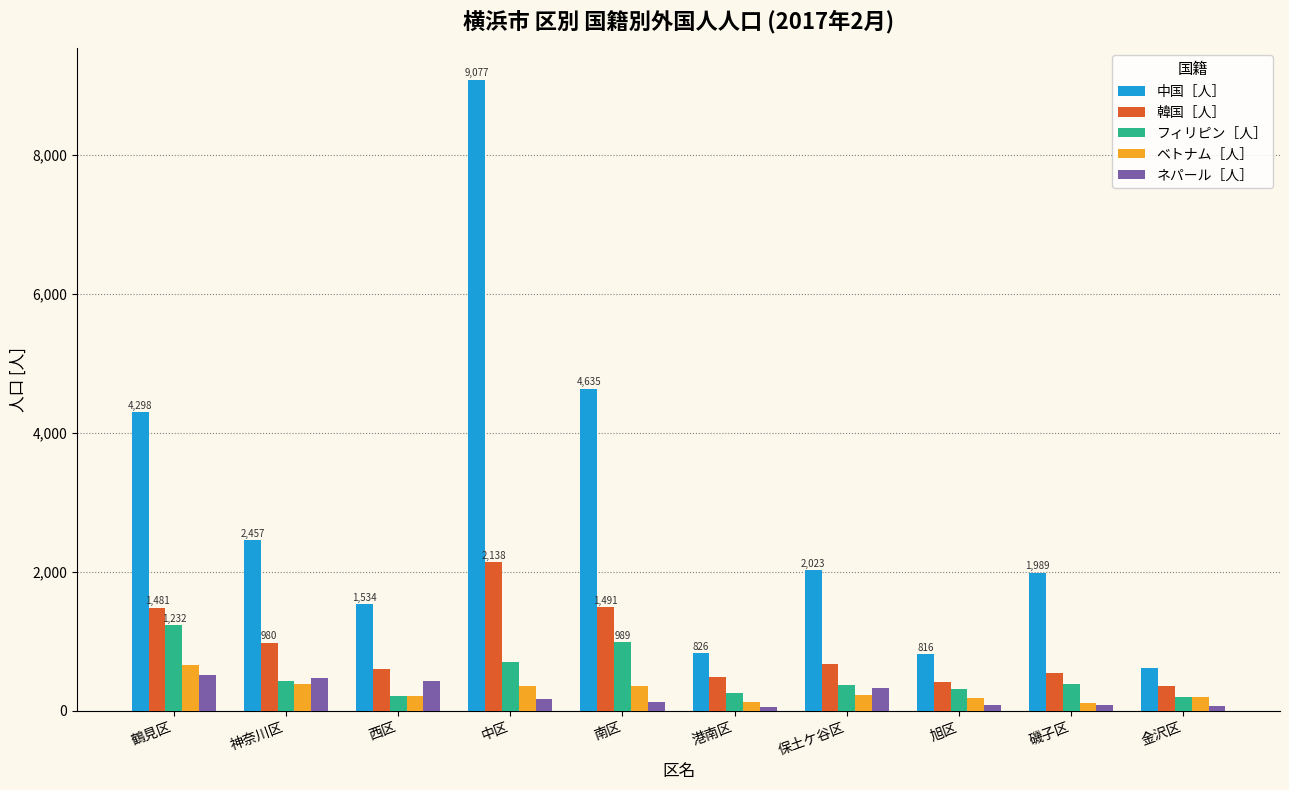

Is the value of ベトナム［人］ at 金沢区 greater than the value of 中国［人］ at 鶴見区?

No